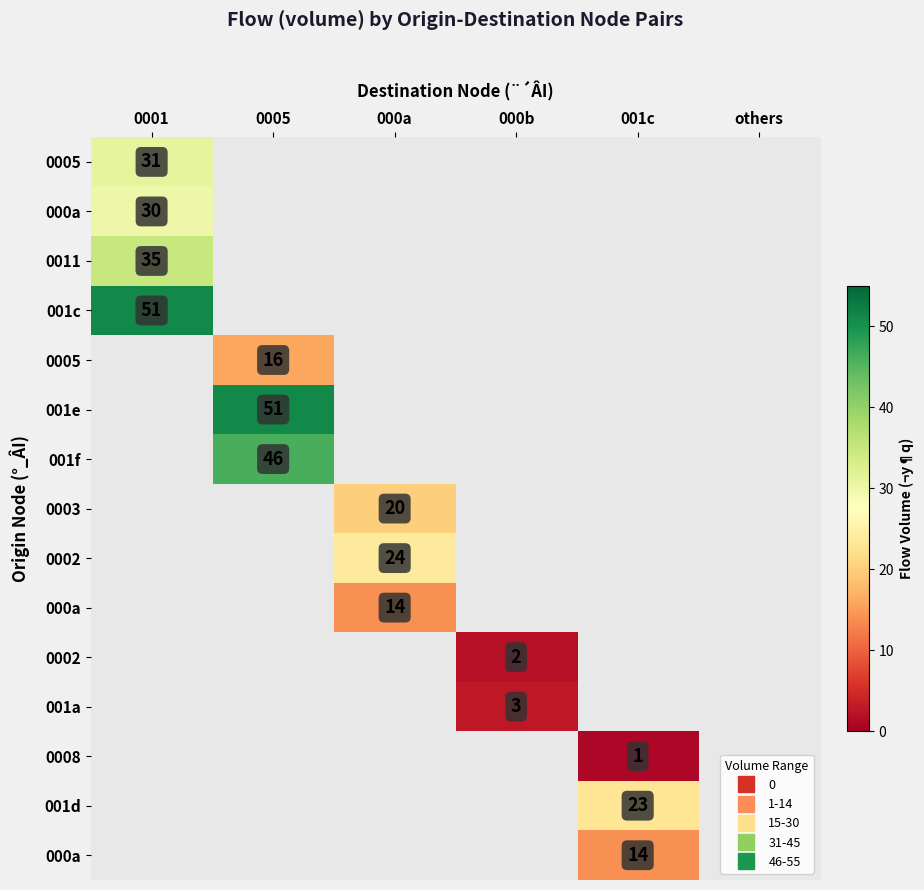

What is the smallest value displayed?

1.0